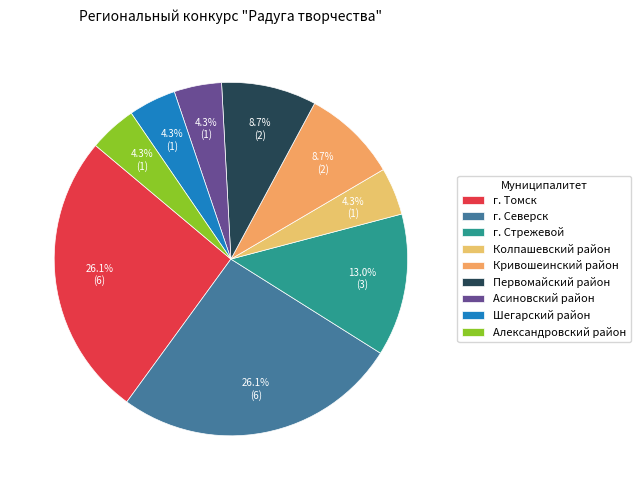

What is the ratio of the value at Асиновский район to the value at Александровский район?

1.0